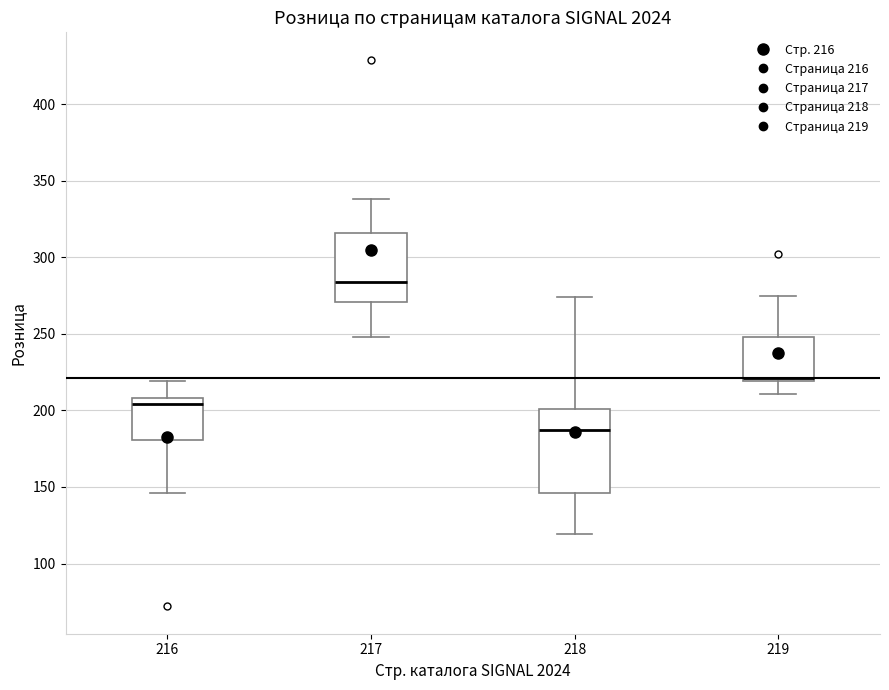

Which box's median line is the highest?

217